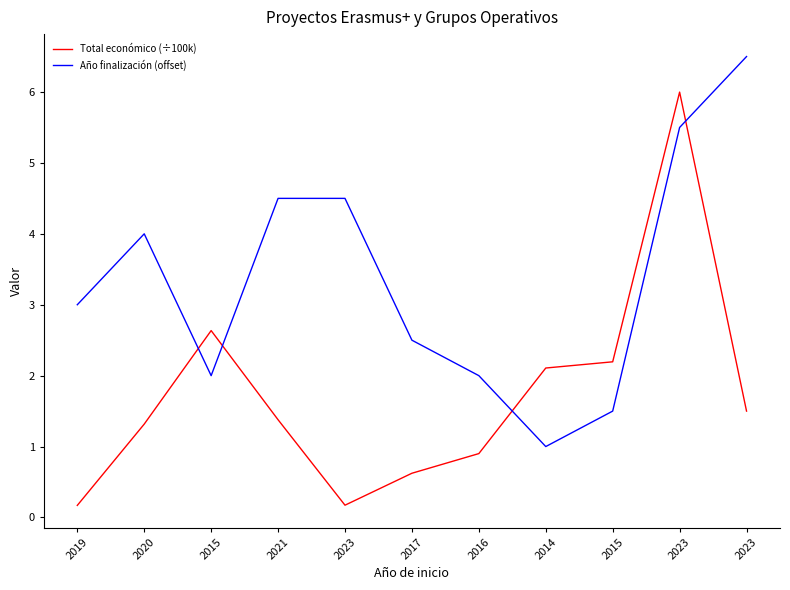

Does the chart have visible grid lines?

No